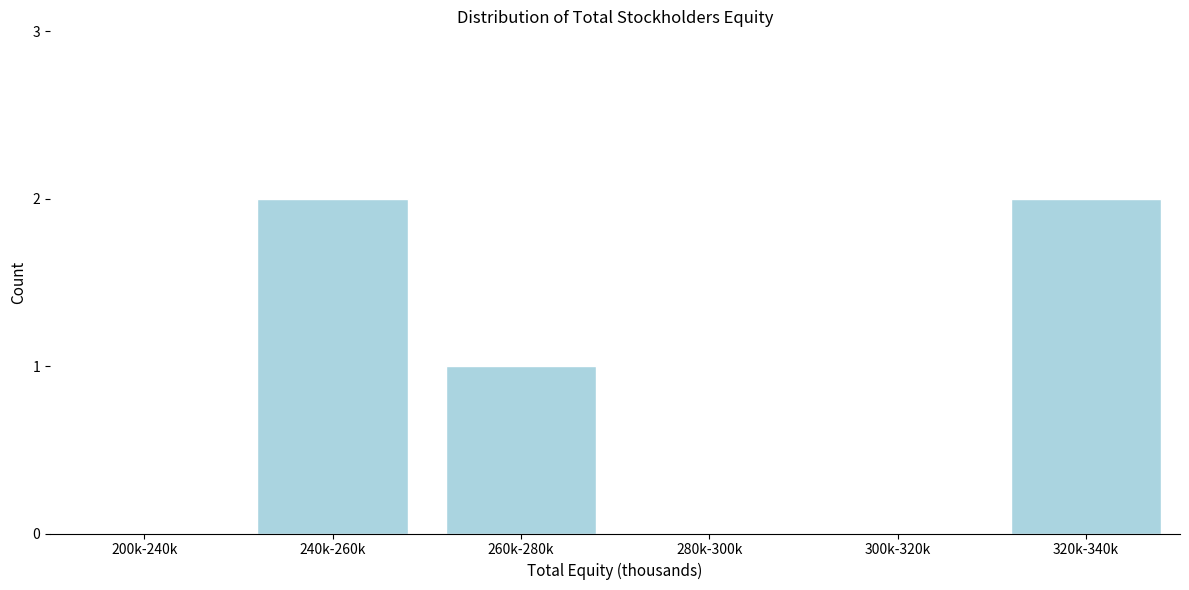

Reading left to right, extract all data points from this chart.

200k-240k=0	240k-260k=2	260k-280k=1	280k-300k=0	300k-320k=0	320k-340k=2